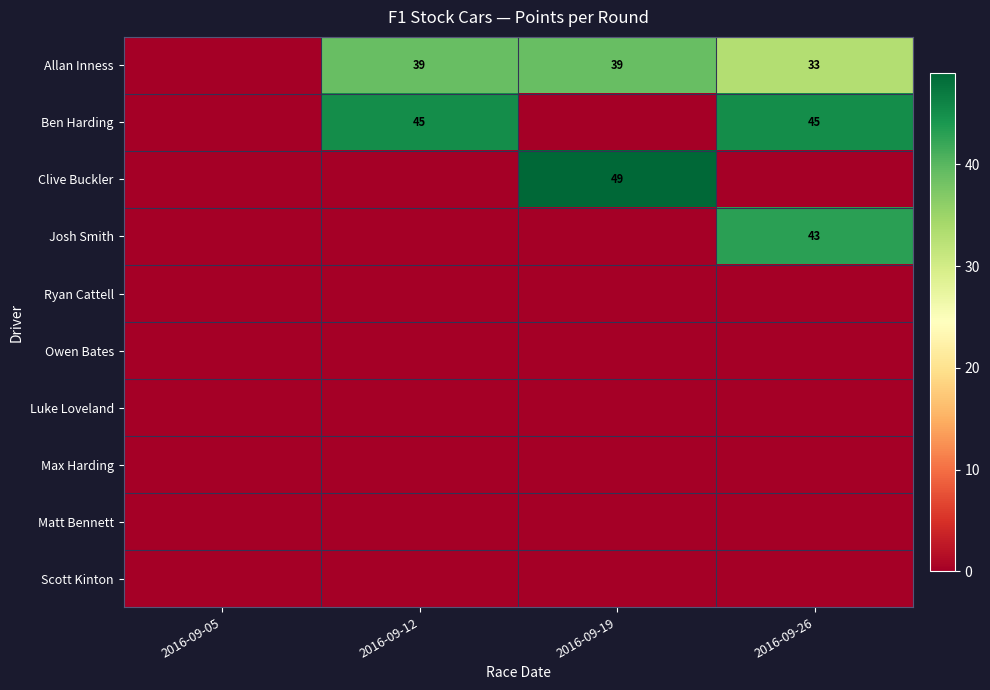

Where is Ben Harding nearest to the value 22?

2016-09-05